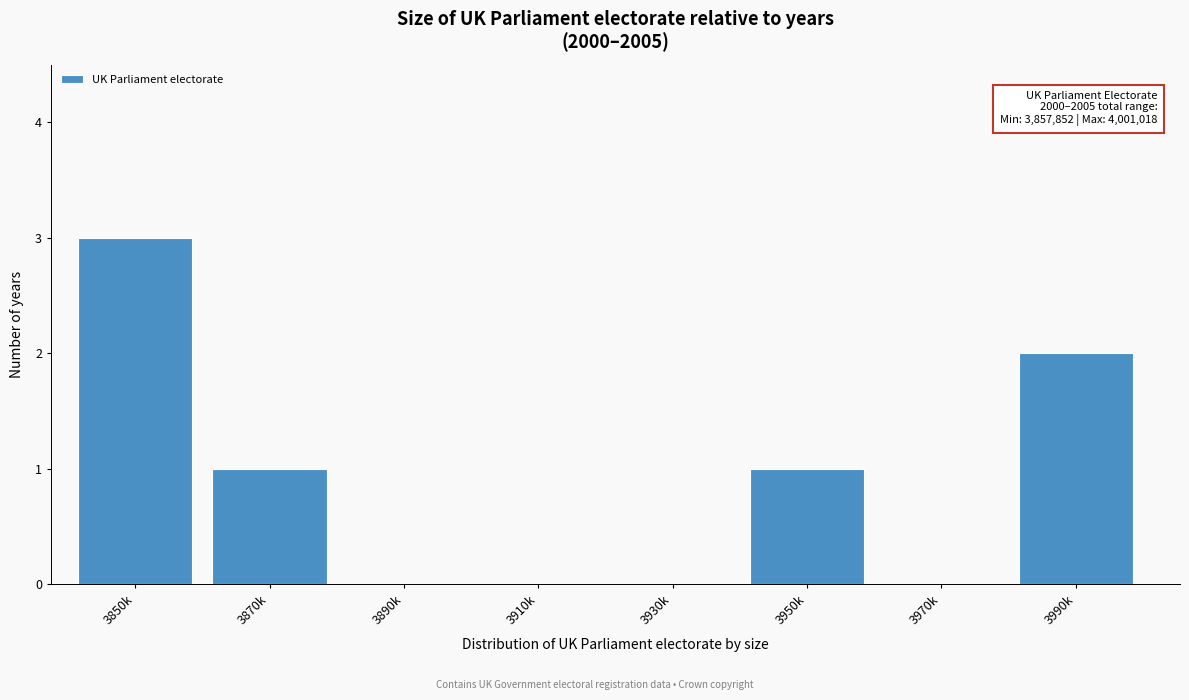

Reading right to left, transcribe all the data shown in this chart.

3990k=2	3970k=0	3950k=1	3930k=0	3910k=0	3890k=0	3870k=1	3850k=3